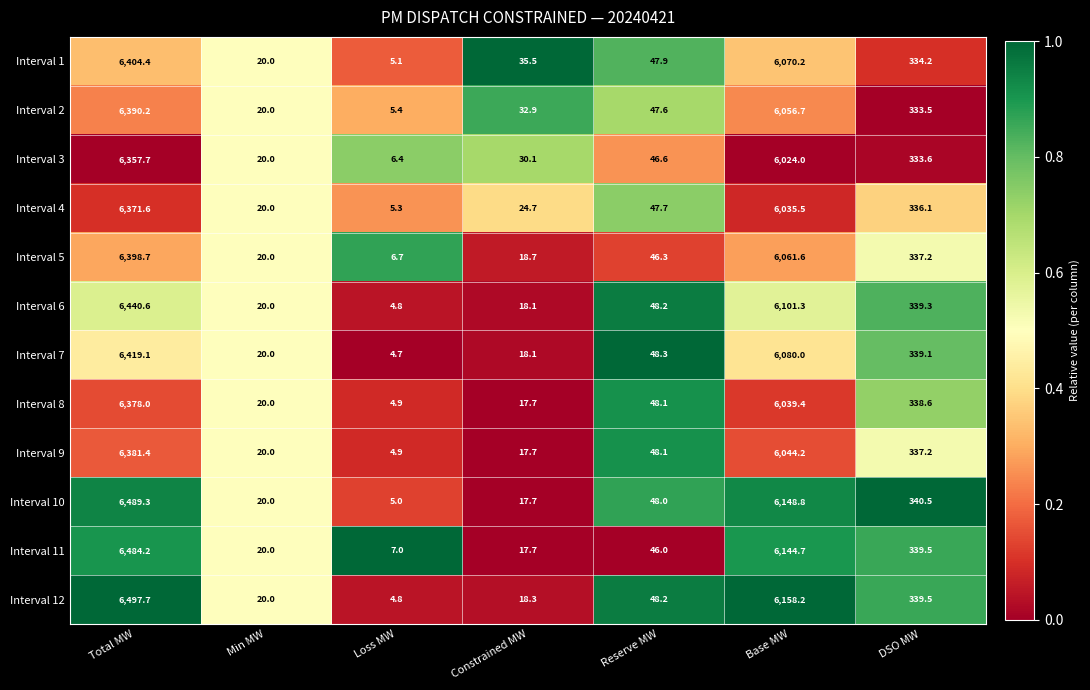

What is the highest value of the Interval 3 series?

6357.7